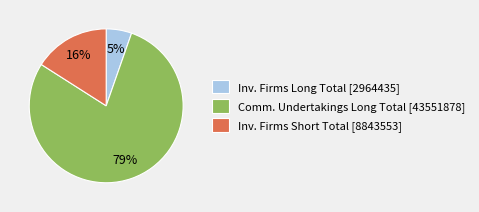

Combined, do Inv. Firms Long Total [2964435] and Inv. Firms Short Total [8843553] account for over 50%?

No